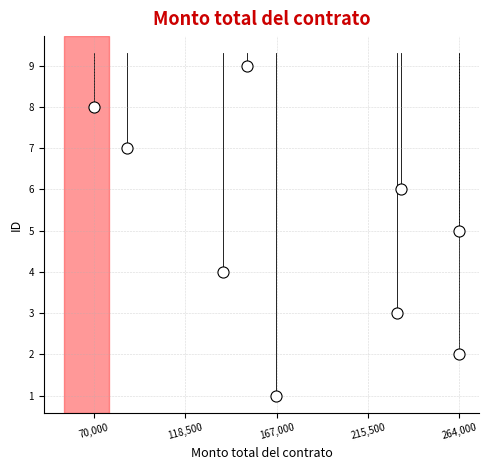

What is the range of Y values (max minus min)?

8